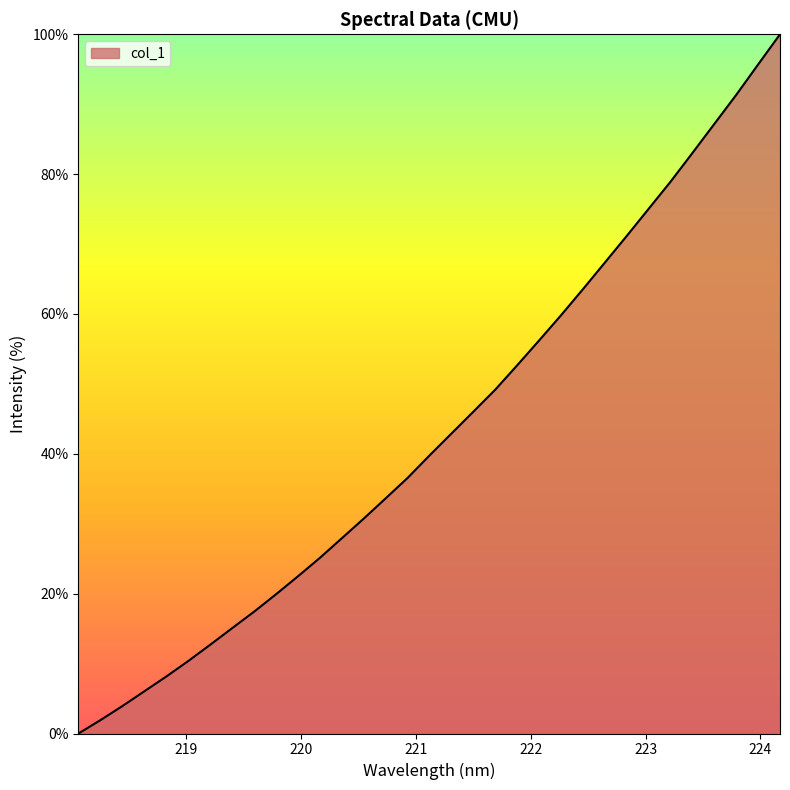

How many lines are shown in the chart?

1